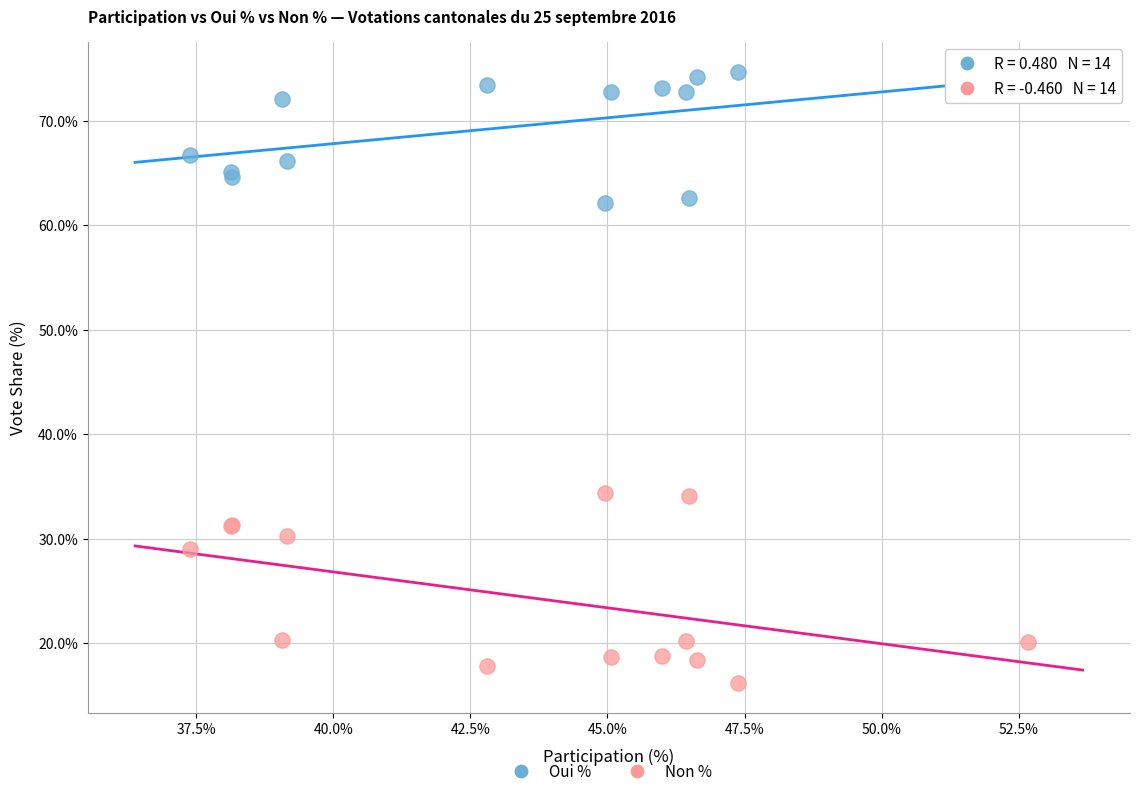

Which series contains the highest Y value?

Oui %